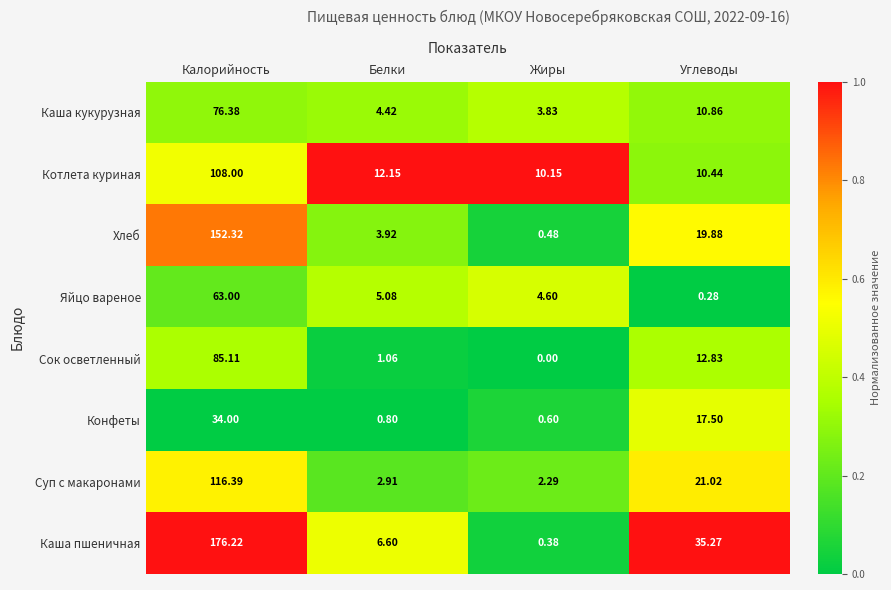

Rank the categories by Каша кукурузная value from highest to lowest.

Калорийность, Углеводы, Белки, Жиры